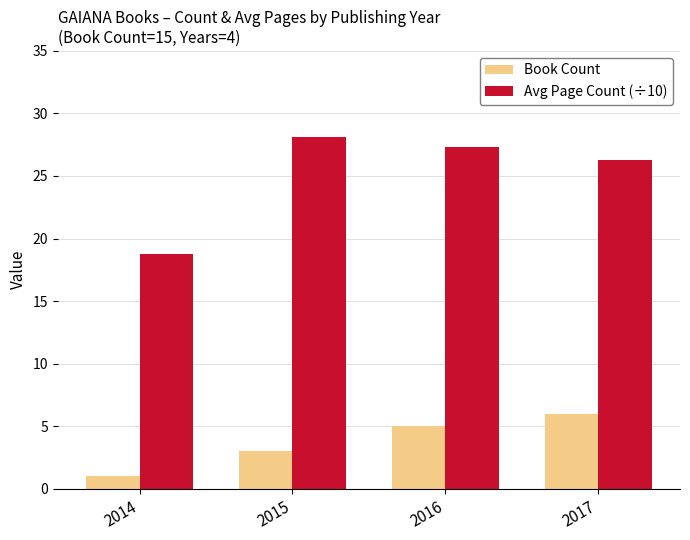

At which label does Avg Page Count (÷10) first exceed 27?

2015